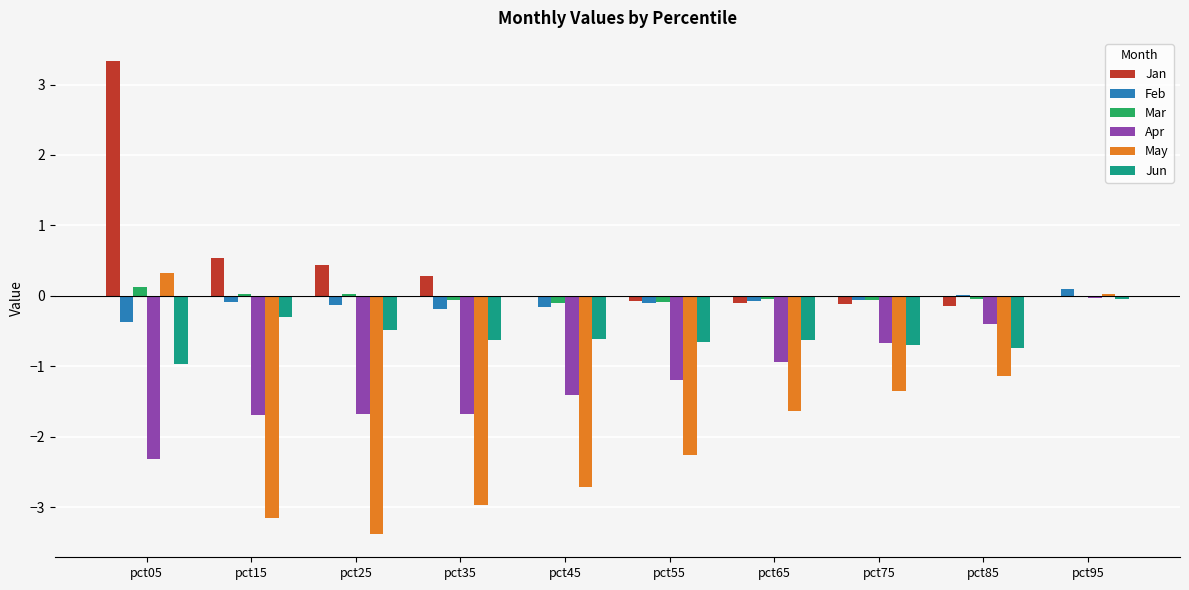

Count the number of categories in the chart.

10